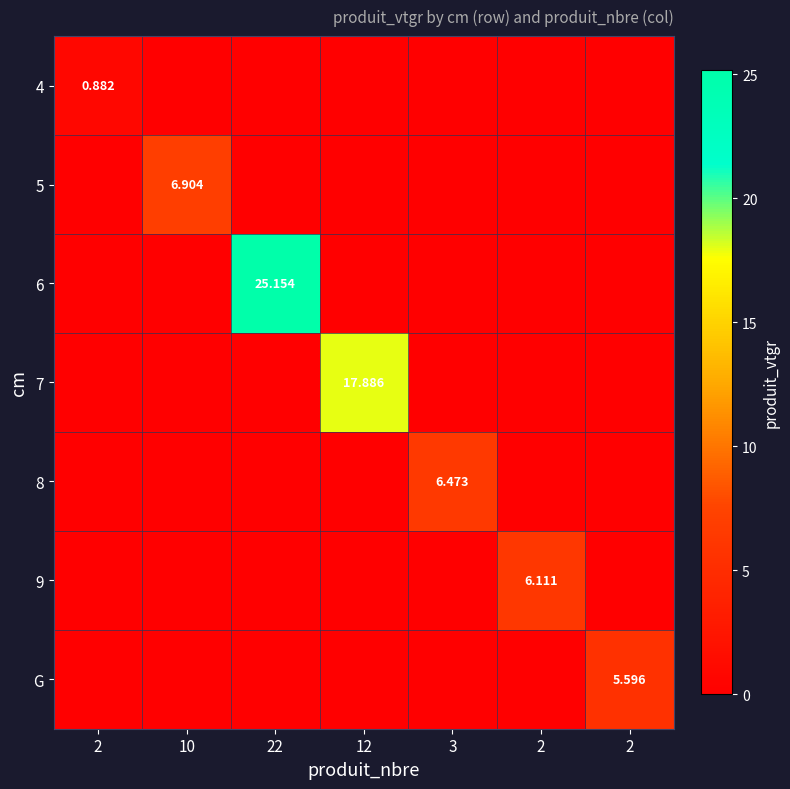

What is the sum of the 9 values at 12 and 2?

6.1